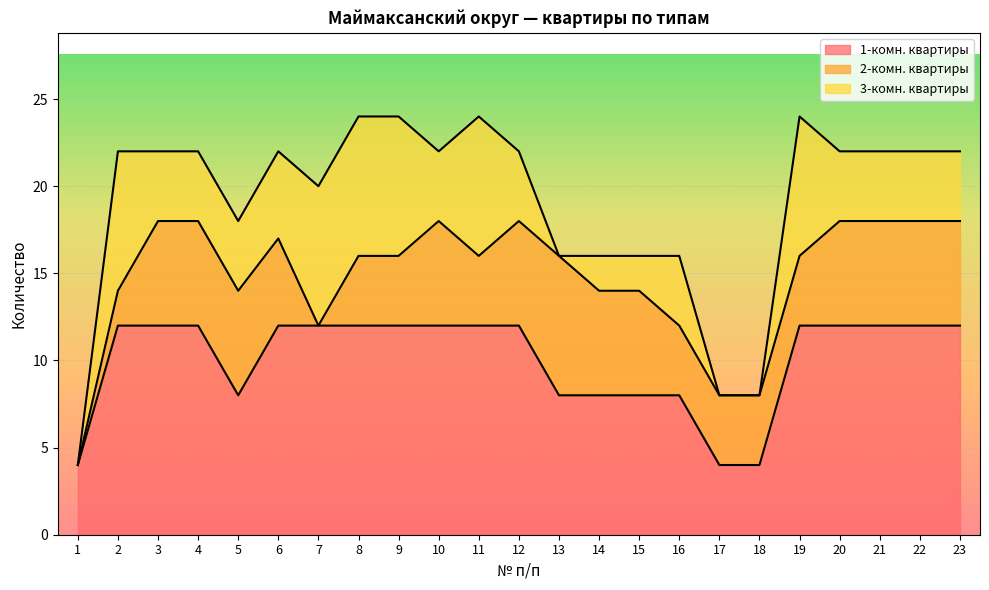

How many 3-комн. квартиры values are between 2 and 8?

19